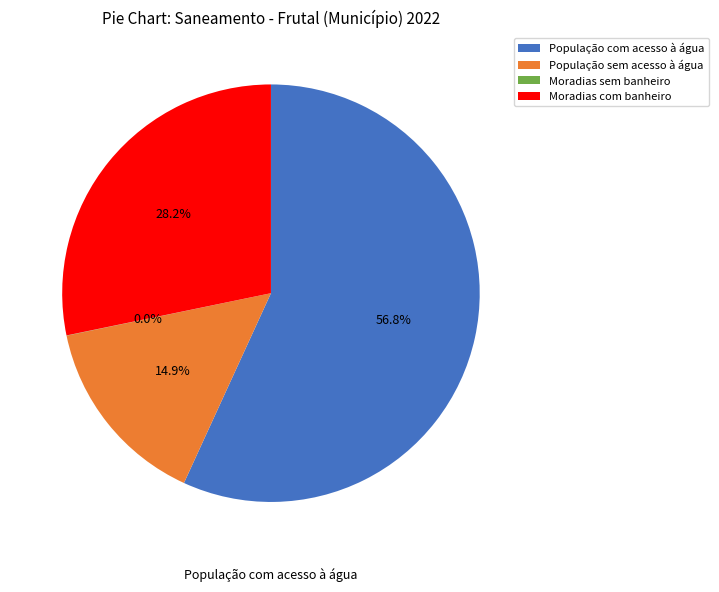

To the nearest percent, what percentage of the pie is População sem acesso à água?

15%